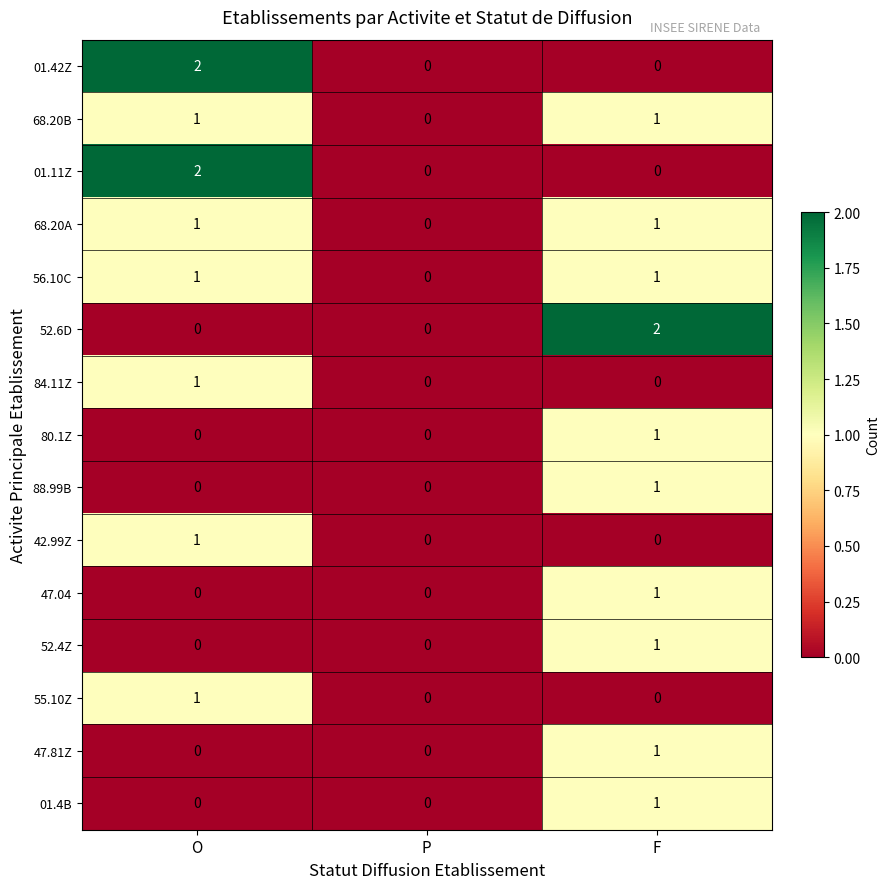

The 68.20B series shows 0 at P. True or false?

True